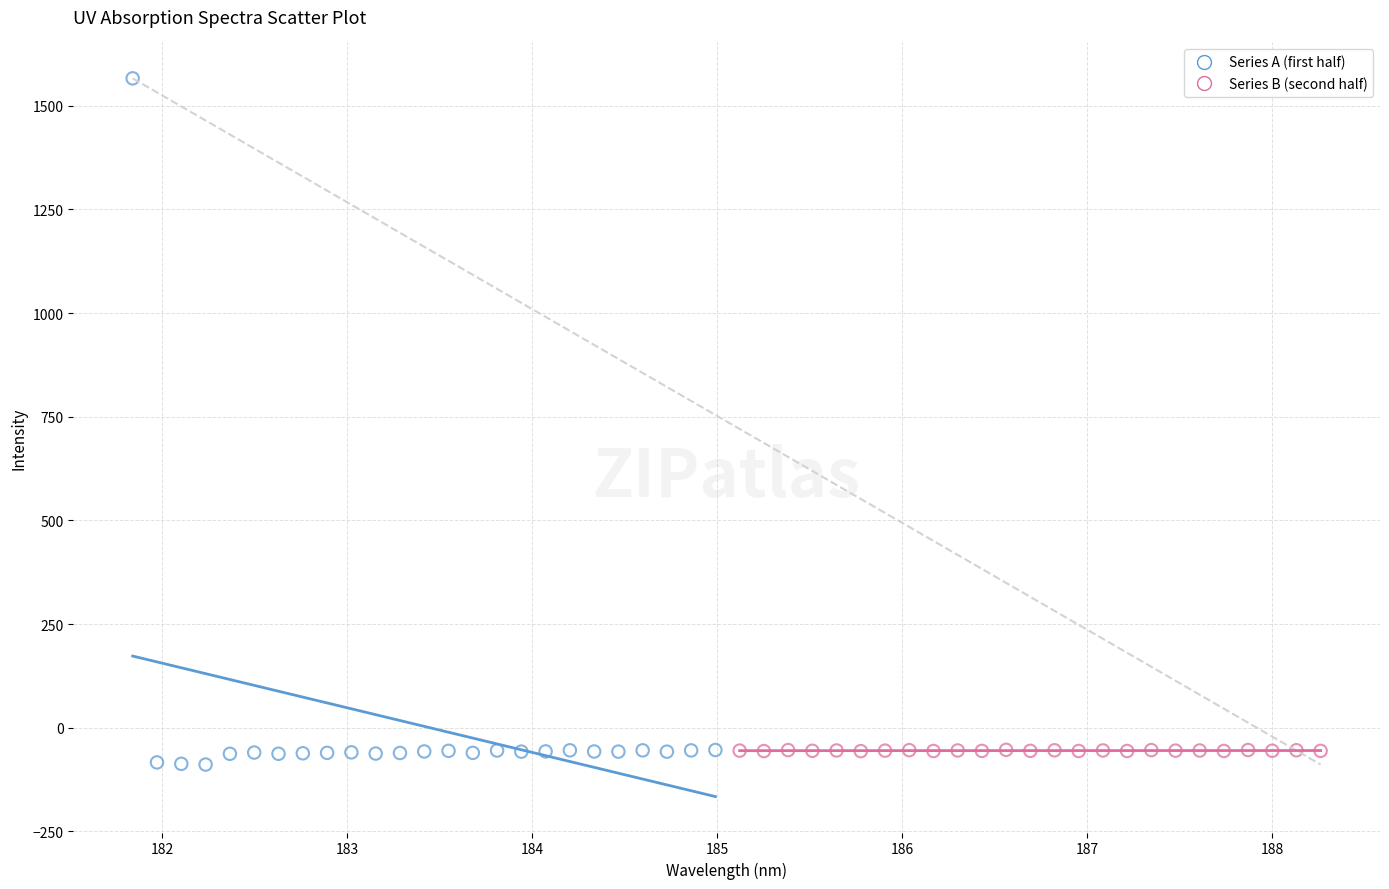

Which series reaches the minimum Y coordinate?

Series A (first half)